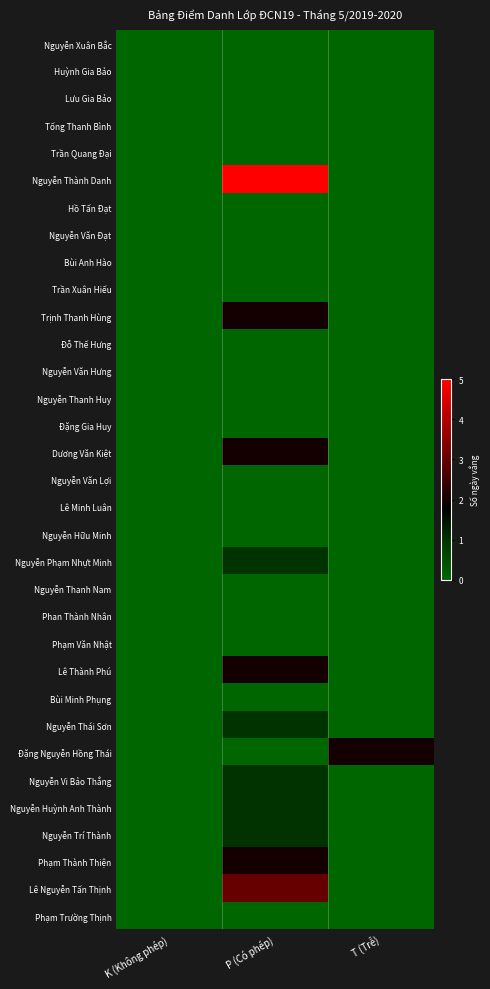

How many categories are shown in the chart?

3